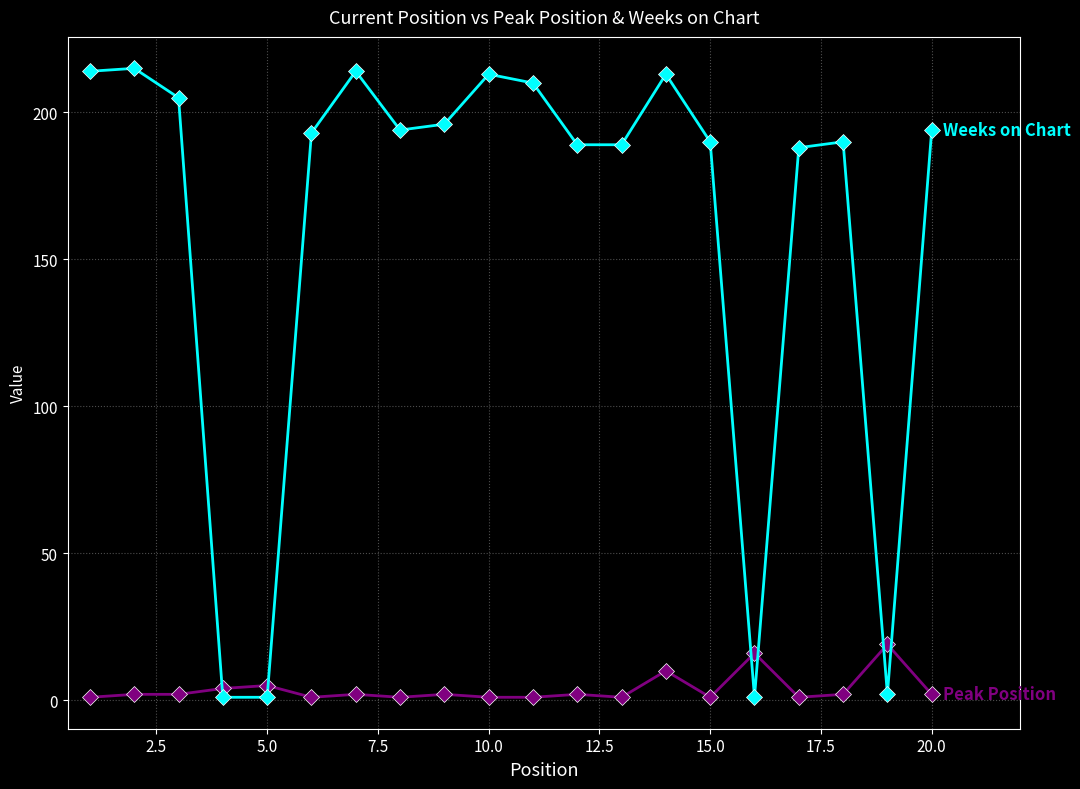

Does the chart display data point markers on the line(s)?

Yes